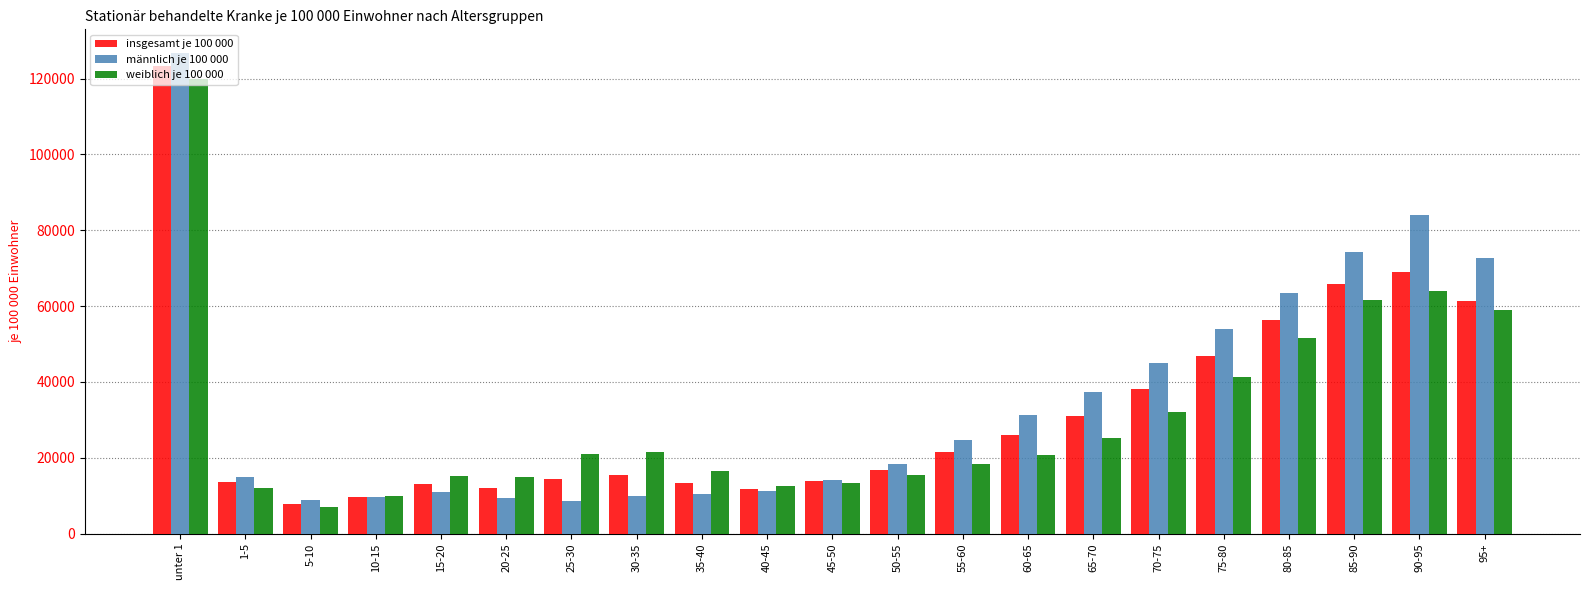

Between 20-25 and 95+, which series saw the biggest shift?

männlich je 100 000